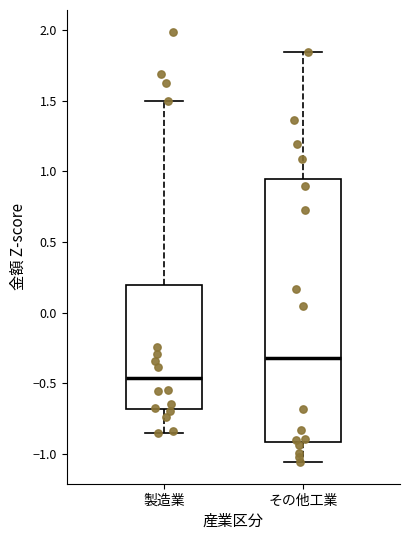

Reading left to right, read every box against the y-axis: the position of its median line, the range the box covers, and the ends of its whiskers. The values are not printed on the chart, so give them approximately, as read against the axis.

製造業: median -0.45, box -0.70 to 0.20, whiskers -0.85 to 1.50
その他工業: median -0.30, box -0.90 to 0.95, whiskers -1.05 to 1.85